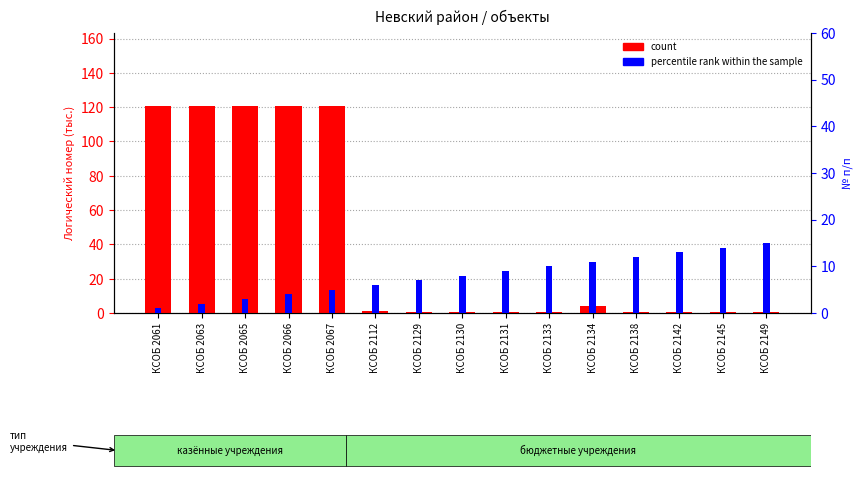

What is the difference between the maximum and second lowest values in the percentile rank within the sample series?

13.0